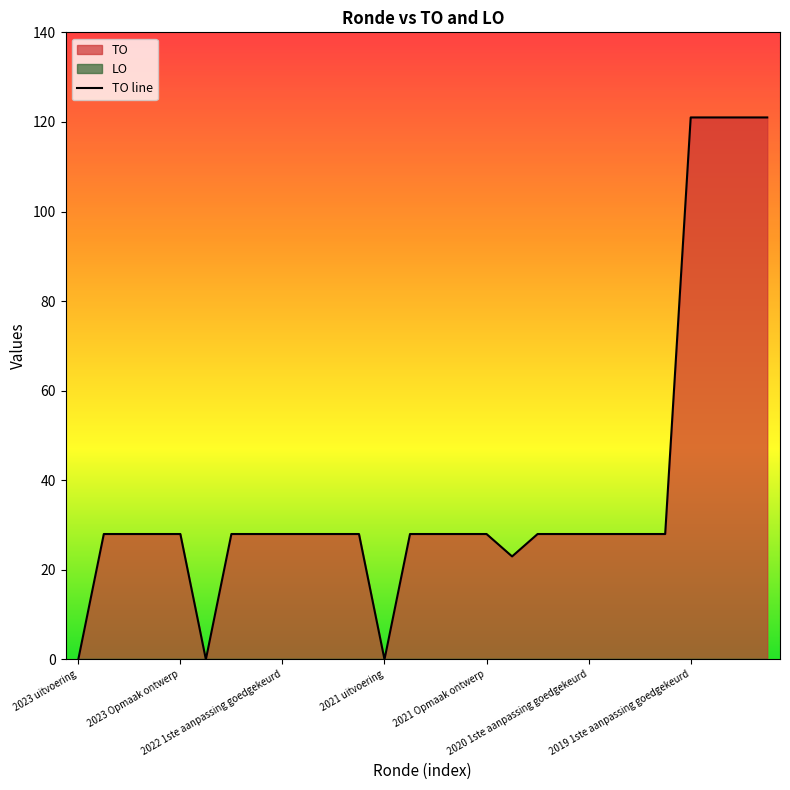

List the labels in order of value, smallest first.

2023 uitvoering, 2022 uitvoering, 2021 uitvoering, 2020 uitvoering, 2023 1ste aanpassing goedgekeurd, 2023 1ste aanpassing ontwerp, 2023 Opmaak goedgekeurd, 2023 Opmaak ontwerp, 2022 2de aanpassing goedgekeurd, 2022 2de aanpassing ontwerp, 2022 1ste aanpassing goedgekeurd, 2022 1ste aanpassing ontwerp, 2022 Opmaak goedgekeurd, 2022 Opmaak ontwerp, 2021 1ste aanpassing goedgekeurd, 2021 1ste aanpassing ontwerp, 2021 Opmaak goedgekeurd, 2021 Opmaak ontwerp, 2020 2de aanpassing goedgekeurd, 2020 2de aanpassing ontwerp, 2020 1ste aanpassing goedgekeurd, 2020 1ste aanpassing ontwerp, 2020 Opmaak goedgekeurd, 2020 Opmaak ontwerp, 2019 1ste aanpassing goedgekeurd, 2019 1ste aanpassing ontwerp, 2019 opmaak goedgekeurd, 2019 opmaak ontwerp